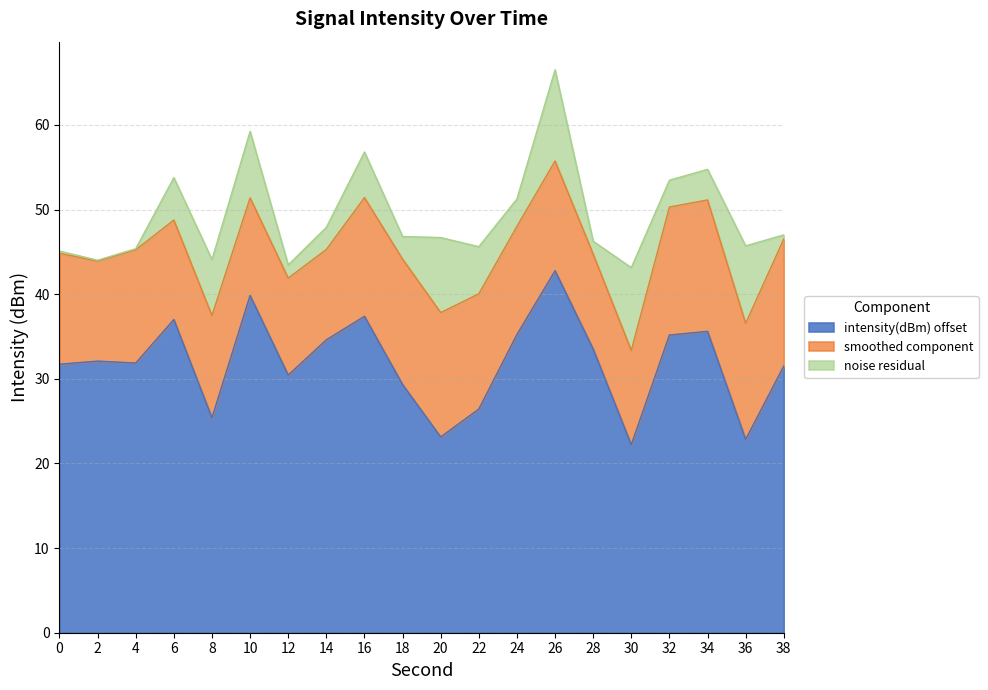

What is the sum of the values at 18 and 30?

51.5